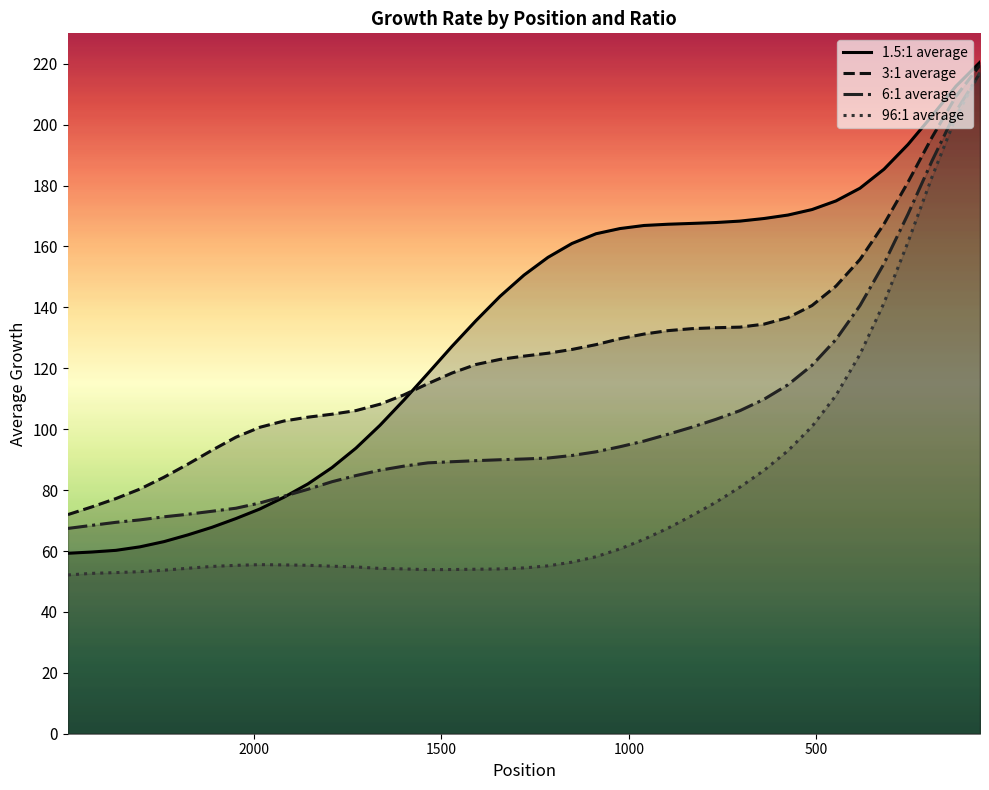

Is the value of 3:1 average at 16 greater than the value of 1.5:1 average at 22?

No